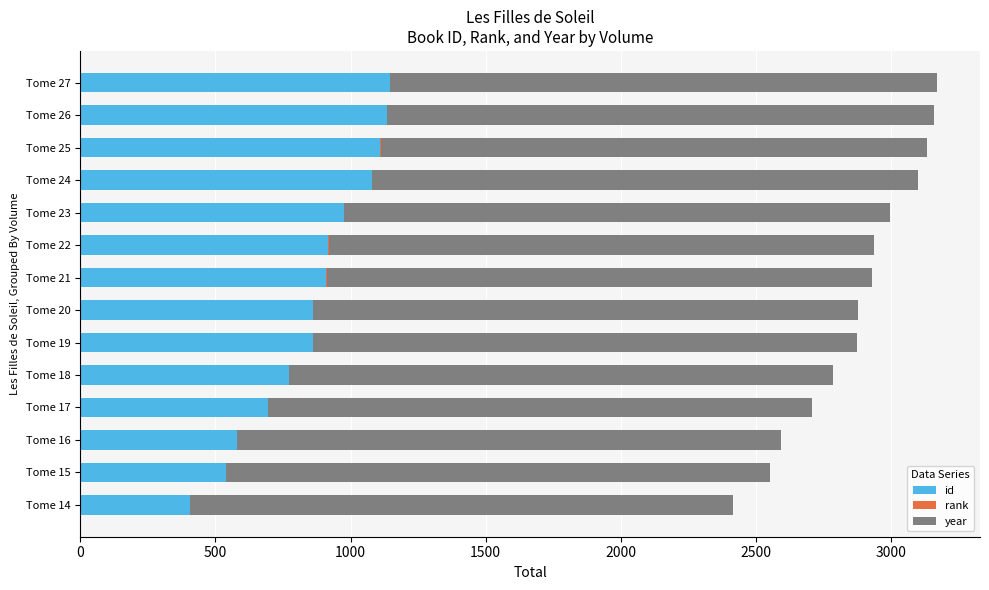

How many series are shown in this chart?

3